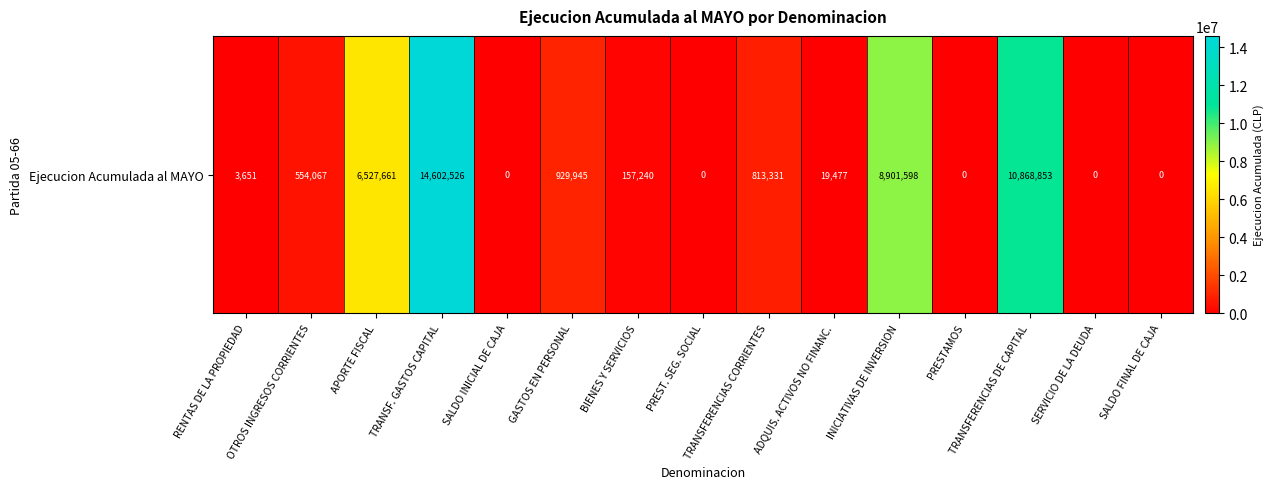

Rank the categories by value from lowest to highest.

SALDO INICIAL DE CAJA, PREST. SEG. SOCIAL, PRESTAMOS, SERVICIO DE LA DEUDA, SALDO FINAL DE CAJA, RENTAS DE LA PROPIEDAD, ADQUIS. ACTIVOS NO FINANC., BIENES Y SERVICIOS, OTROS INGRESOS CORRIENTES, TRANSFERENCIAS CORRIENTES, GASTOS EN PERSONAL, APORTE FISCAL, INICIATIVAS DE INVERSION, TRANSFERENCIAS DE CAPITAL, TRANSF. GASTOS CAPITAL